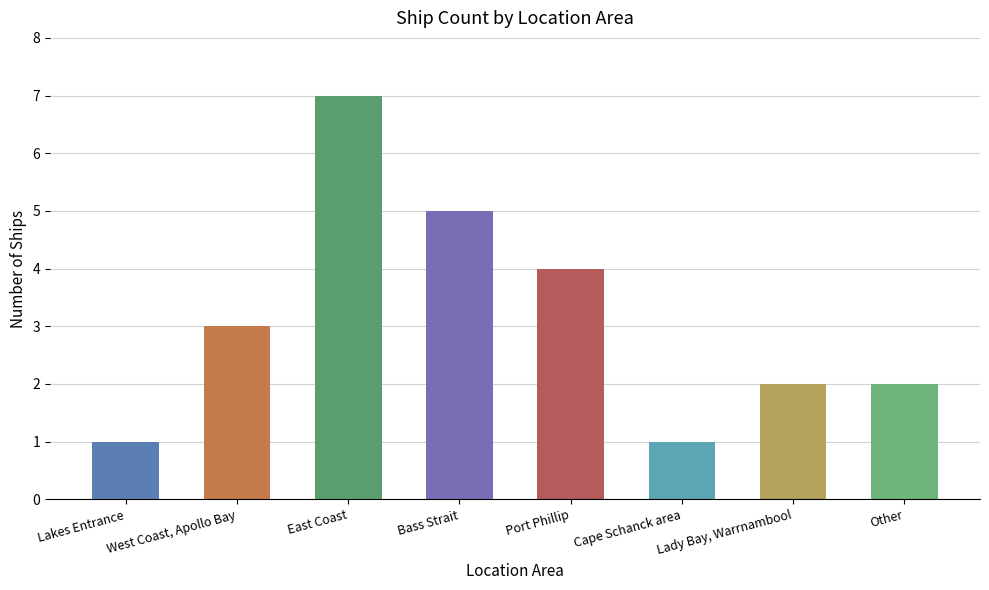

How many data points does each series have?

8